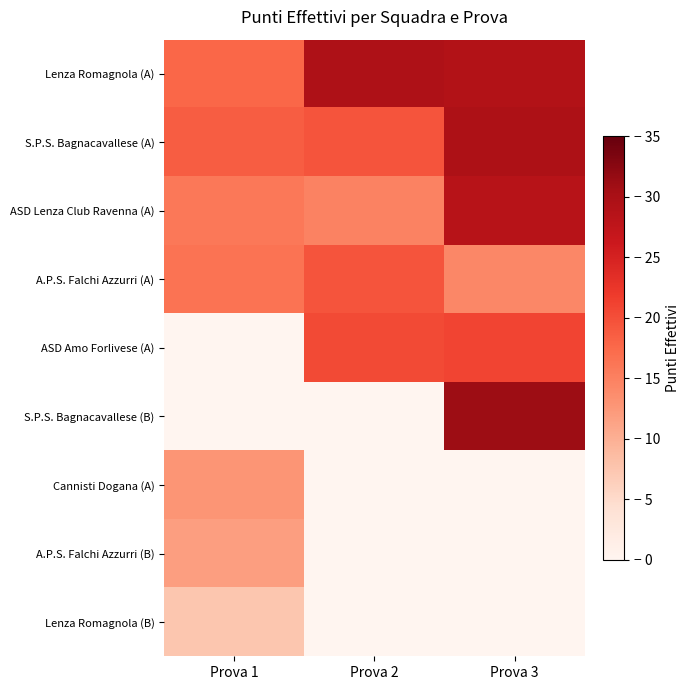

What is the total value across all series at Prova 3?

153.5